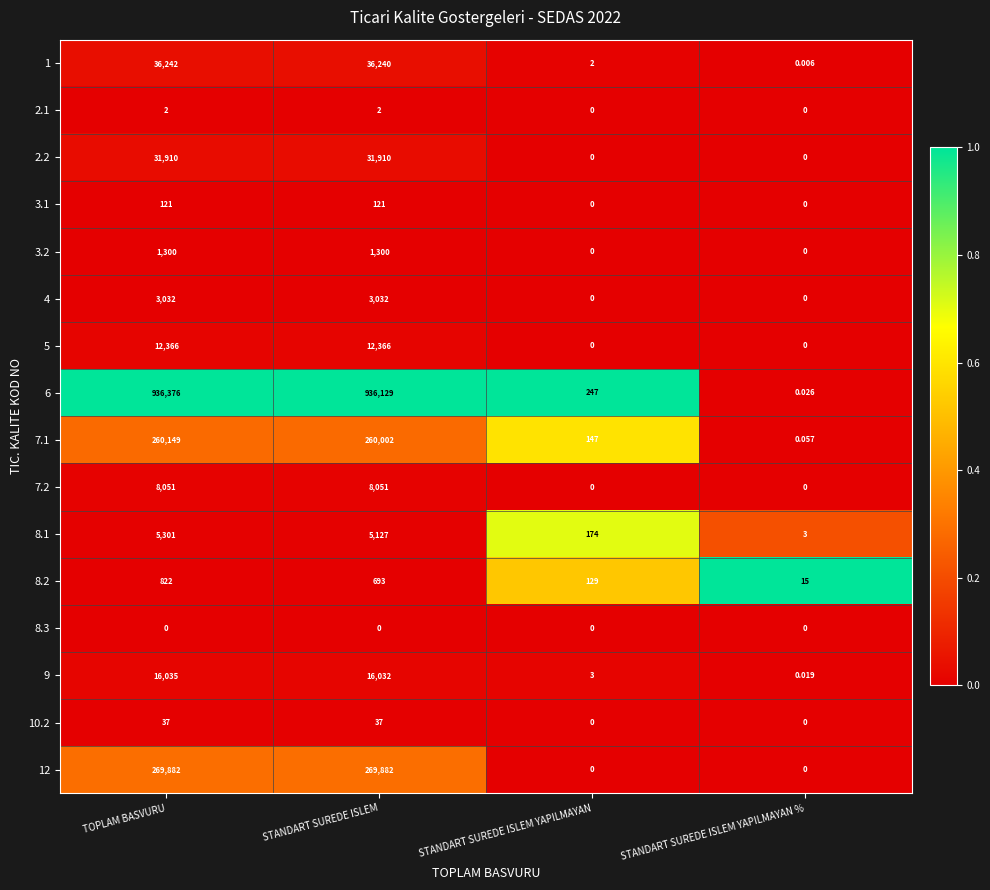

Rank the series at TOPLAM BASVURU from lowest to highest value.

8.3, 2.1, 10.2, 3.1, 8.2, 3.2, 4, 8.1, 7.2, 5, 9, 2.2, 1, 7.1, 12, 6